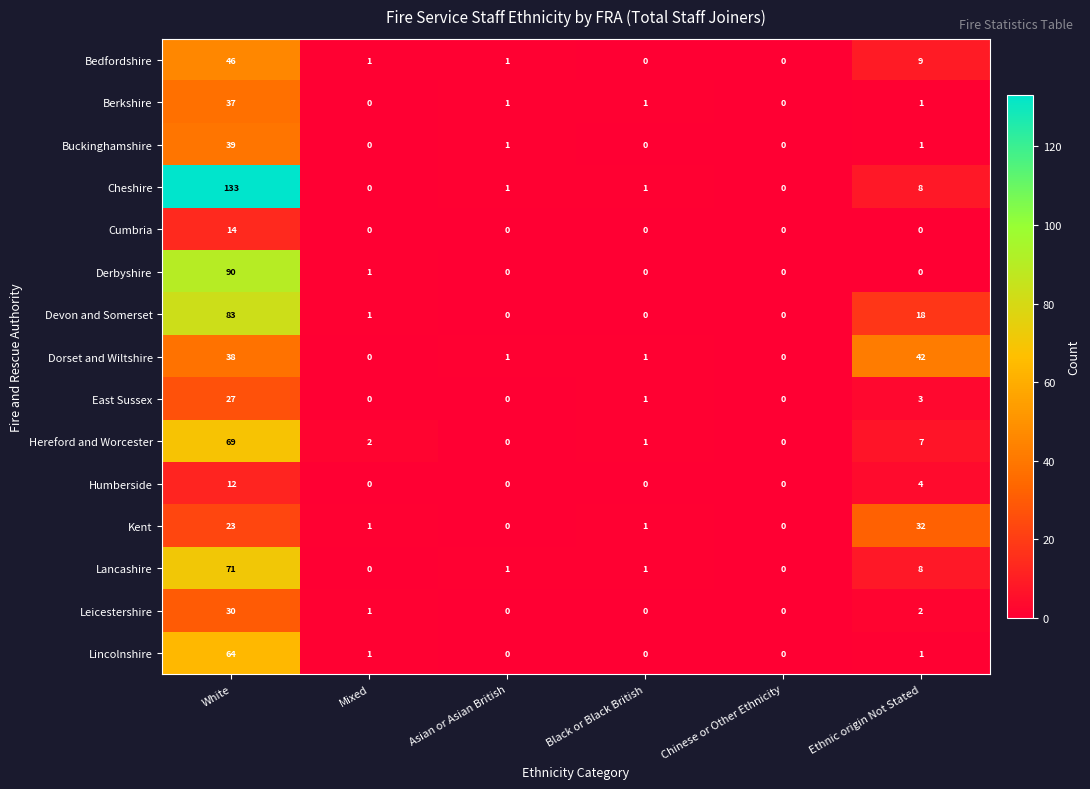

True or false: Bedfordshire has a value of 1 at Mixed.

True